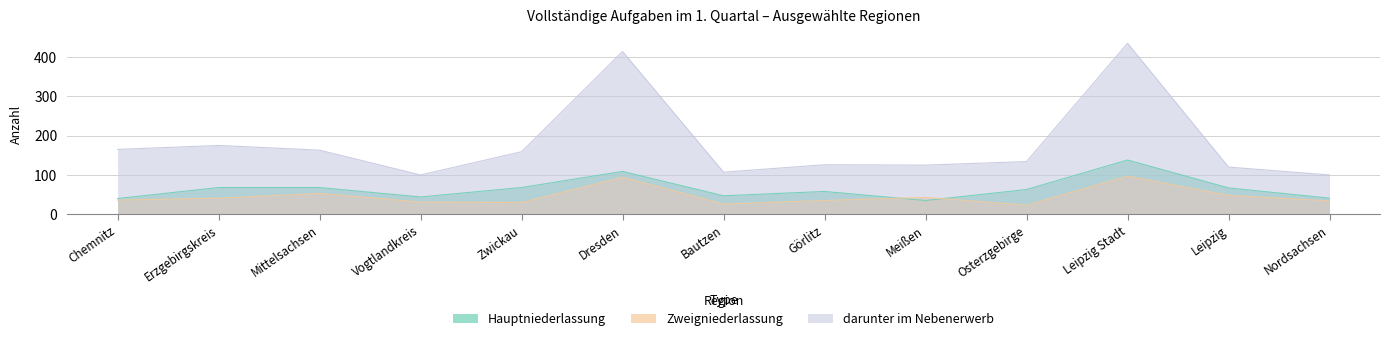

Rank the categories by Hauptniederlassung value from highest to lowest.

Leipzig Stadt, Dresden, Erzgebirgskreis, Mittelsachsen, Zwickau, Leipzig, Osterzgebirge, Görlitz, Bautzen, Vogtlandkreis, Nordsachsen, Chemnitz, Meißen